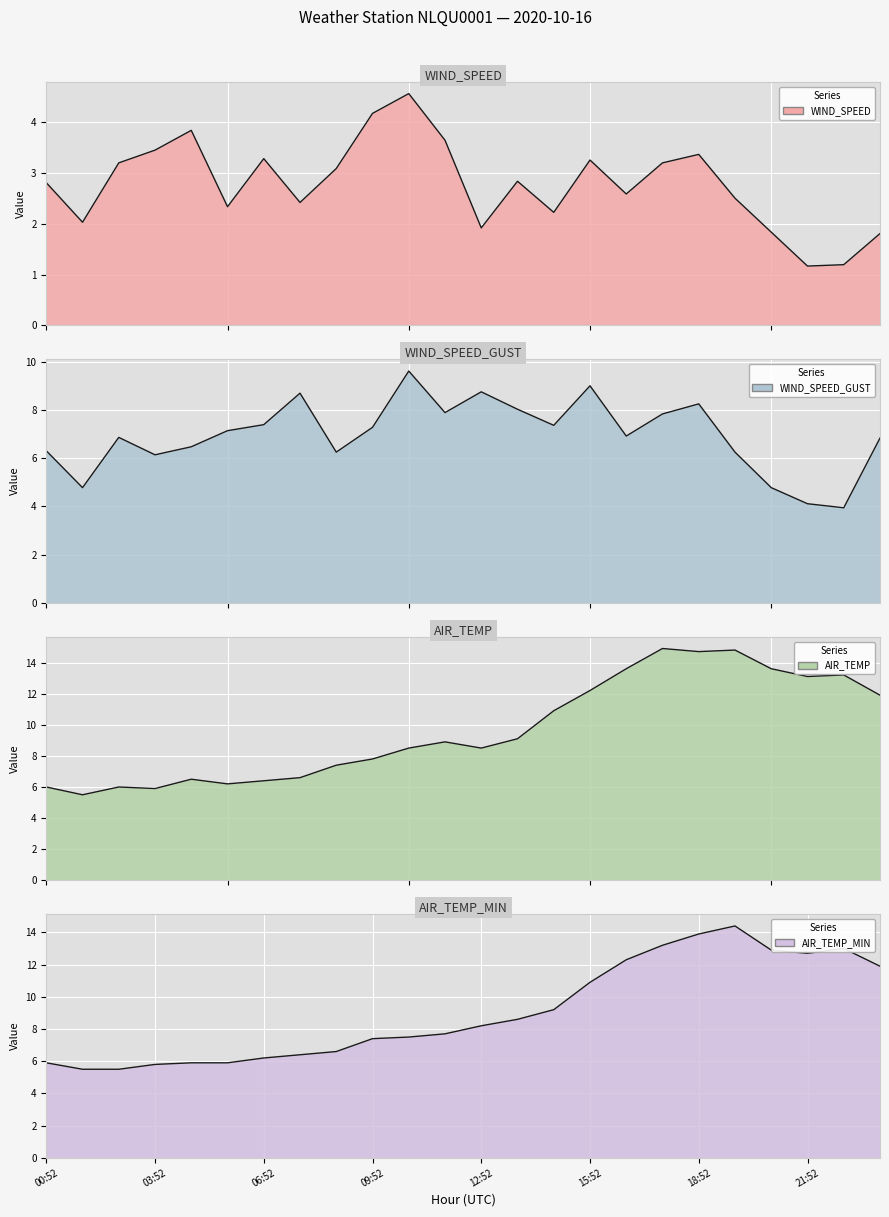

Which series has the largest total across all categories?

AIR_TEMP